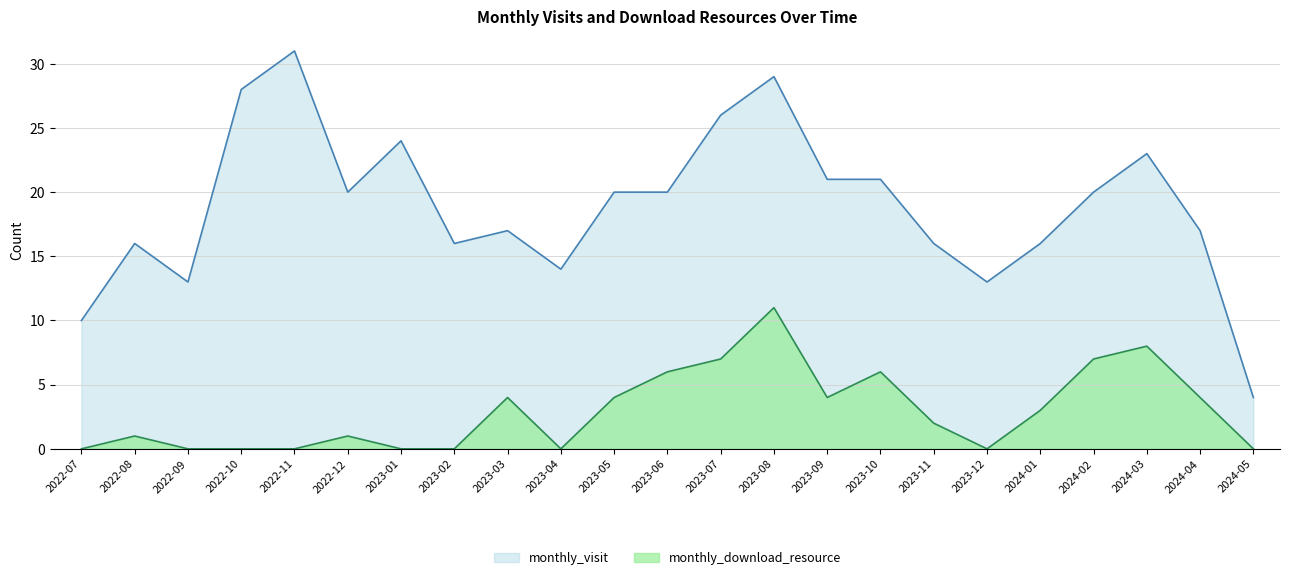

True or false: monthly_download_resource and monthly_visit intersect in this chart.

False